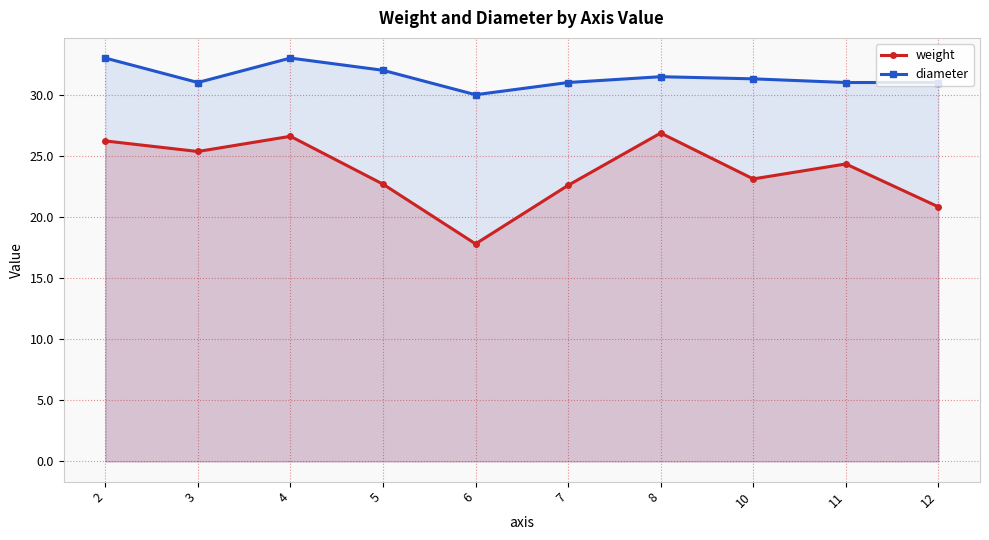

At which label does diameter reach its minimum?

6